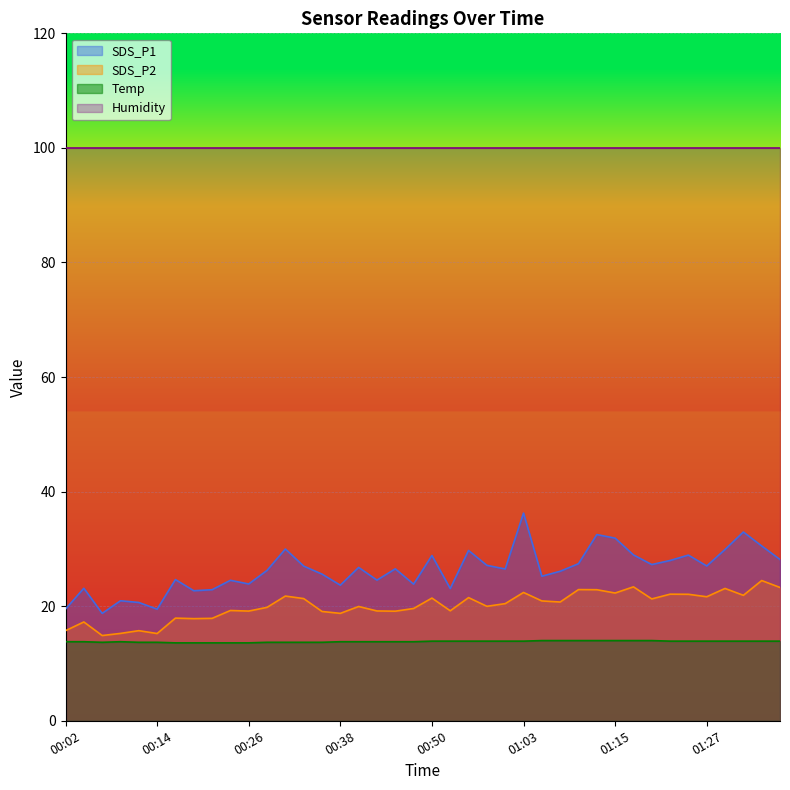

What is the difference between the highest and lowest values at 01:03?

86.0